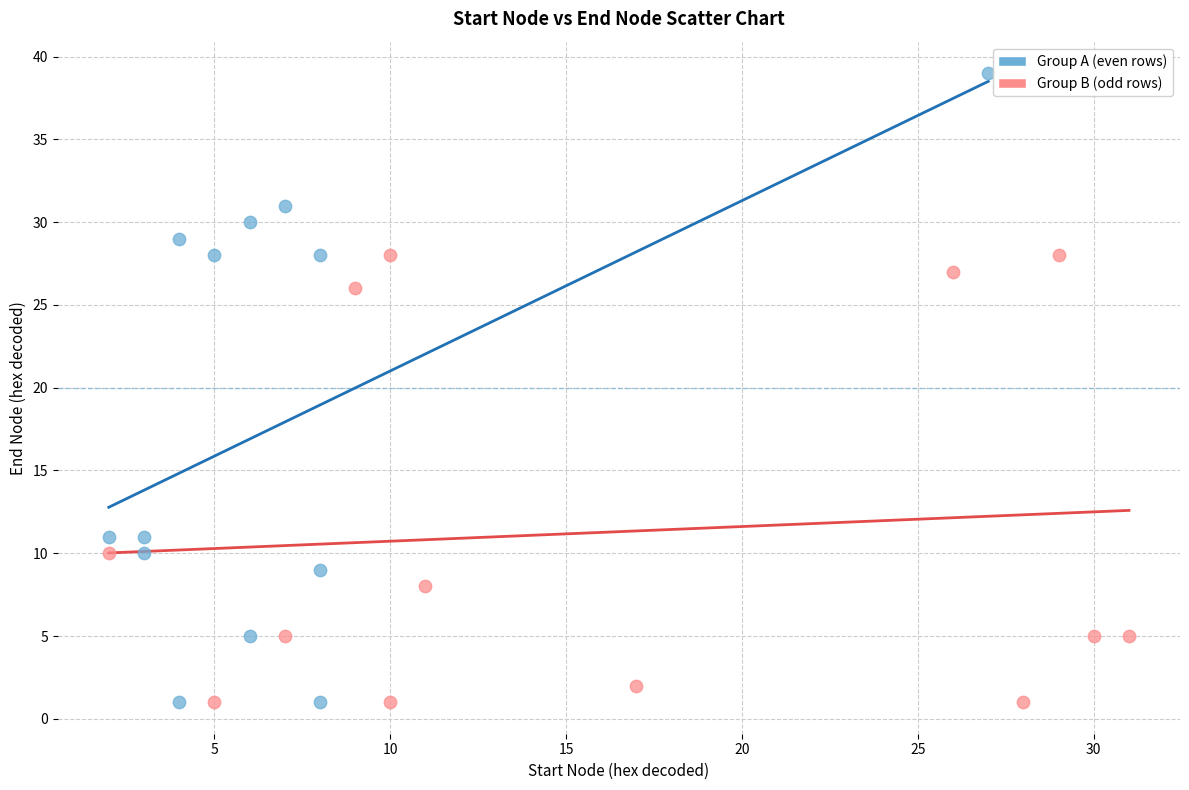

What are all the series names shown in the legend?

Group A (even rows), Group B (odd rows)